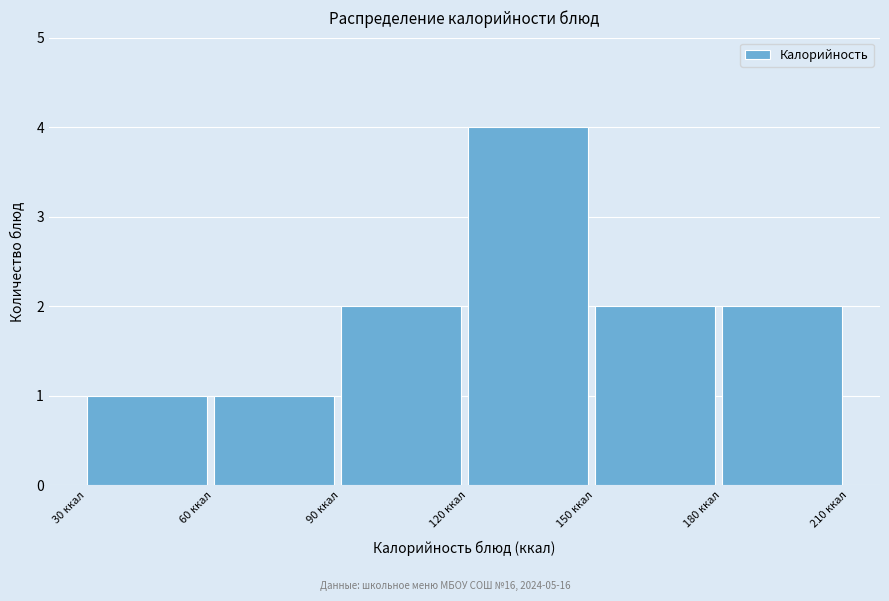

Reading left to right, list every bar in this chart as the range it spans on the x-axis followed by its height. The values are not printed on the chart, so give them approximately, as read against the axis.

30 to 60: 1
60 to 90: 1
90 to 120: 2
120 to 150: 4
150 to 180: 2
180 to 210: 2